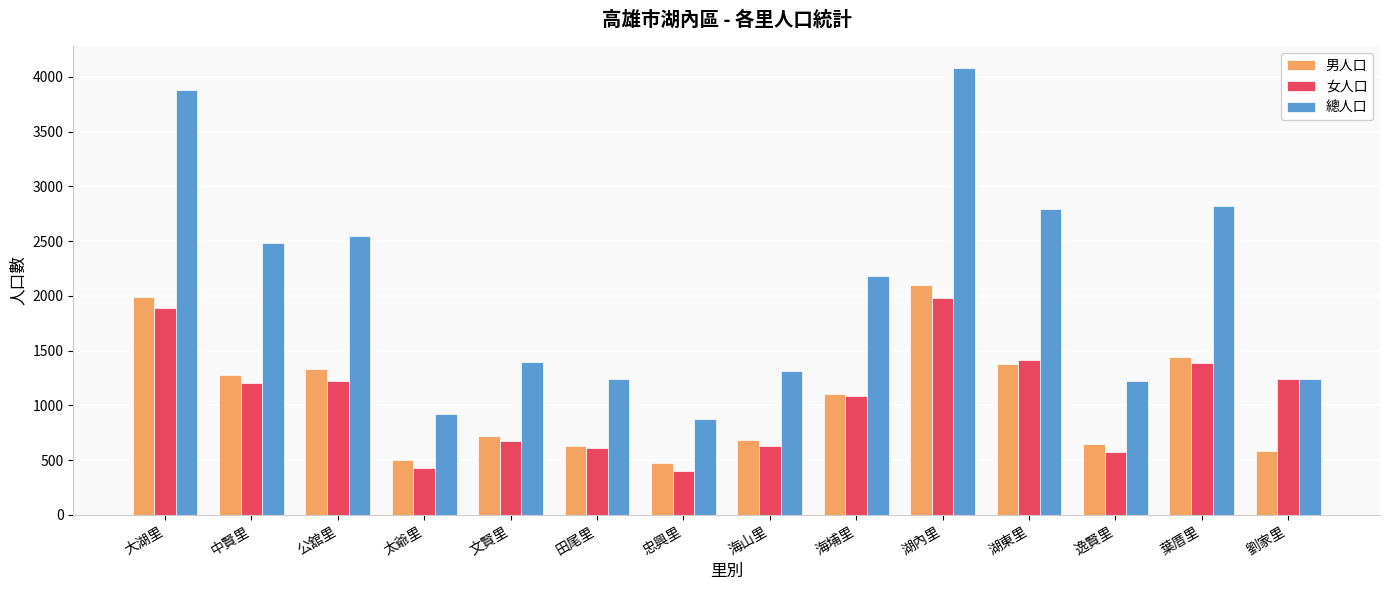

How many bars are there in total?

42